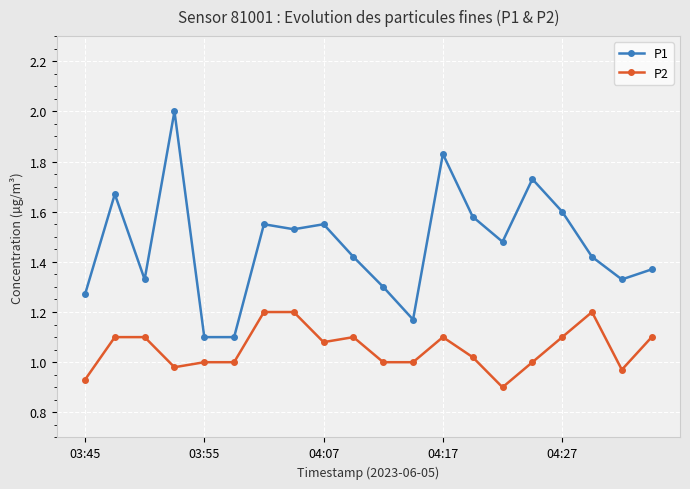

What is the greatest value displayed?

2.0